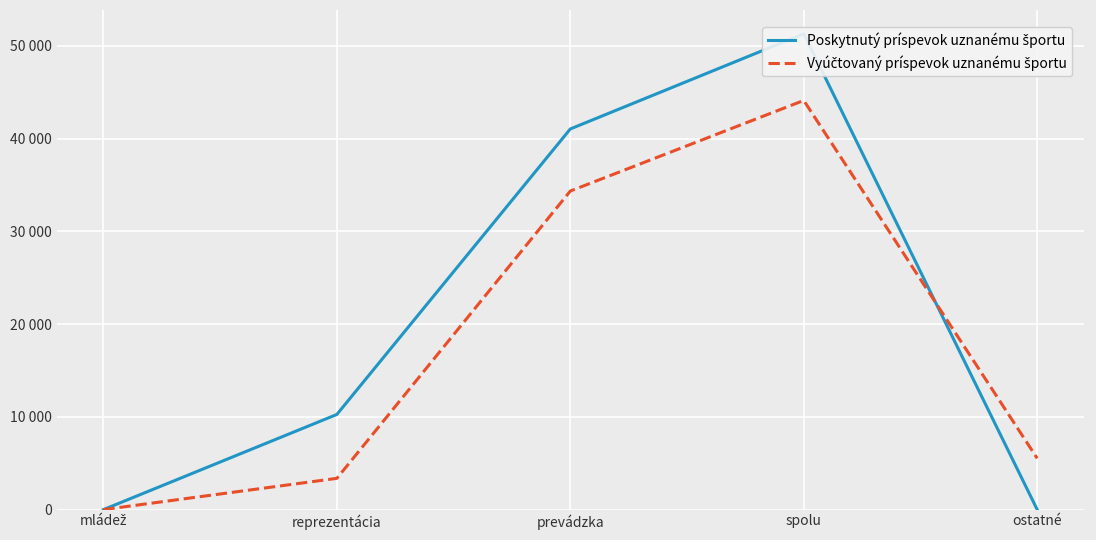

What is the approximate value of Poskytnutý príspevok uznanému športu at prevádzka?

41048.0